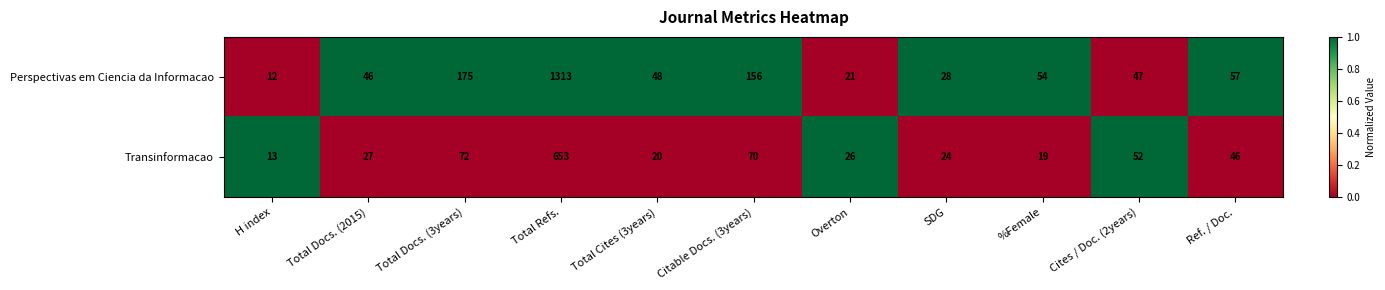

What is the total value across all series at H index?

25